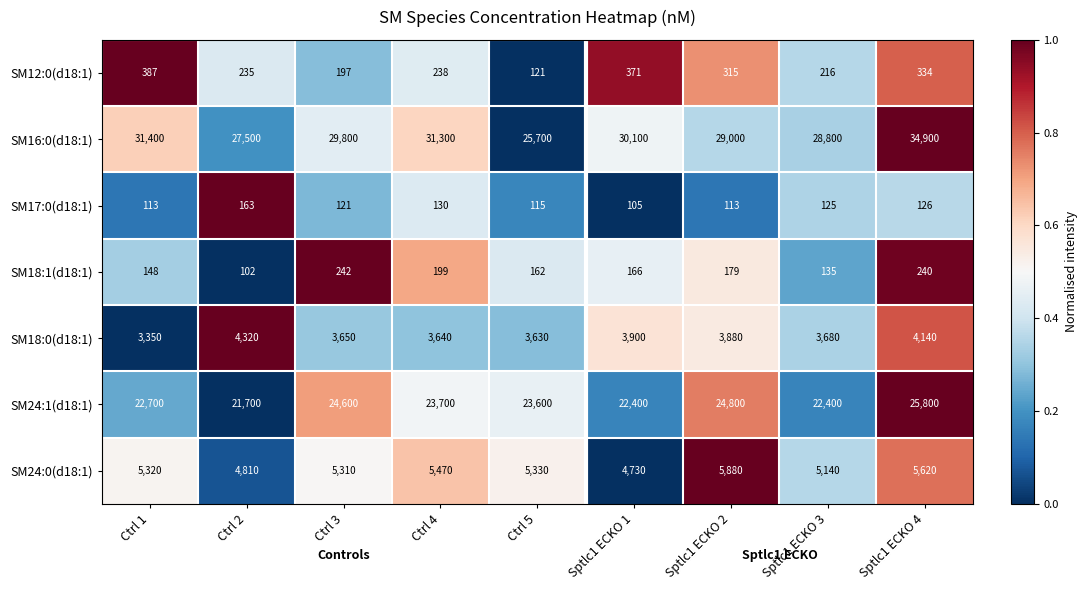

Rank the categories by SM18:1(d18:1) value from lowest to highest.

Ctrl 2, Sptlc1 ECKO 3, Ctrl 1, Ctrl 5, Sptlc1 ECKO 1, Sptlc1 ECKO 2, Ctrl 4, Sptlc1 ECKO 4, Ctrl 3